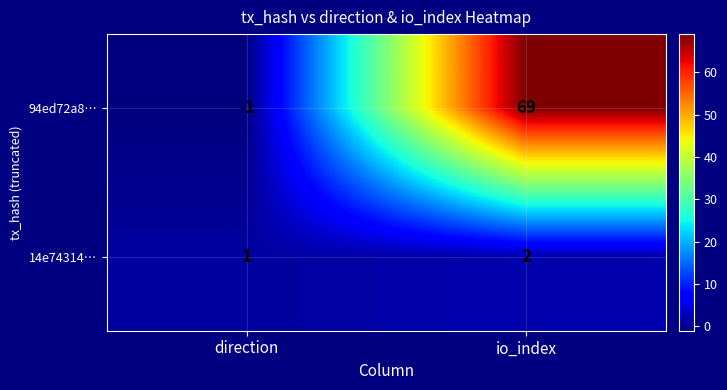

What is the sum of the 14e74314… values at io_index and direction?

3